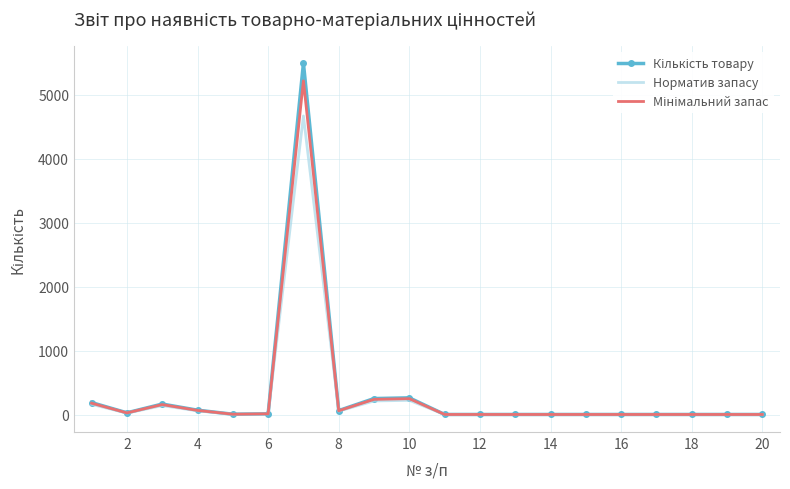

What is the greatest value displayed?

5495.0